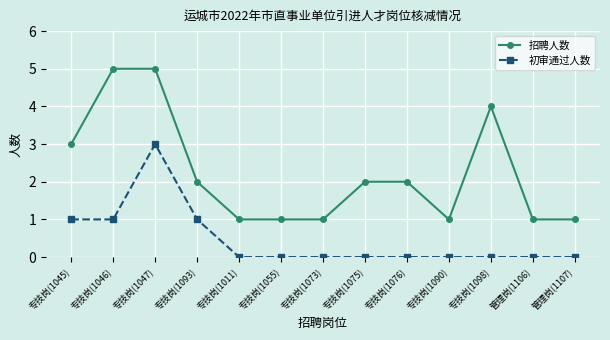

Which series has the widest spread of values?

招聘人数